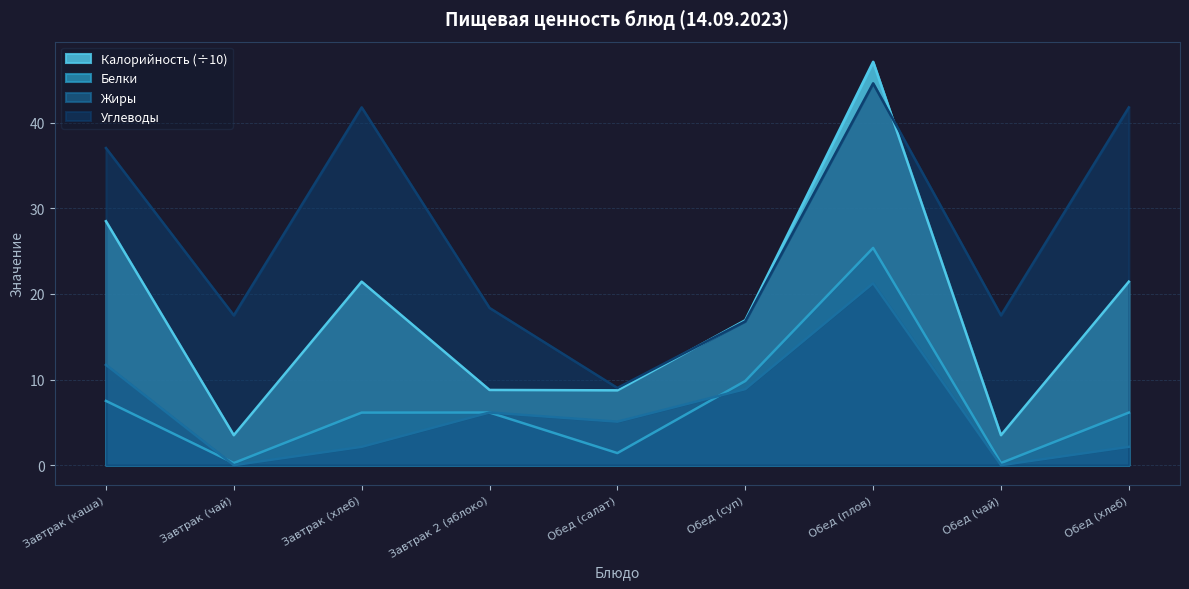

What position from the right is Завтрак (хлеб)?

7